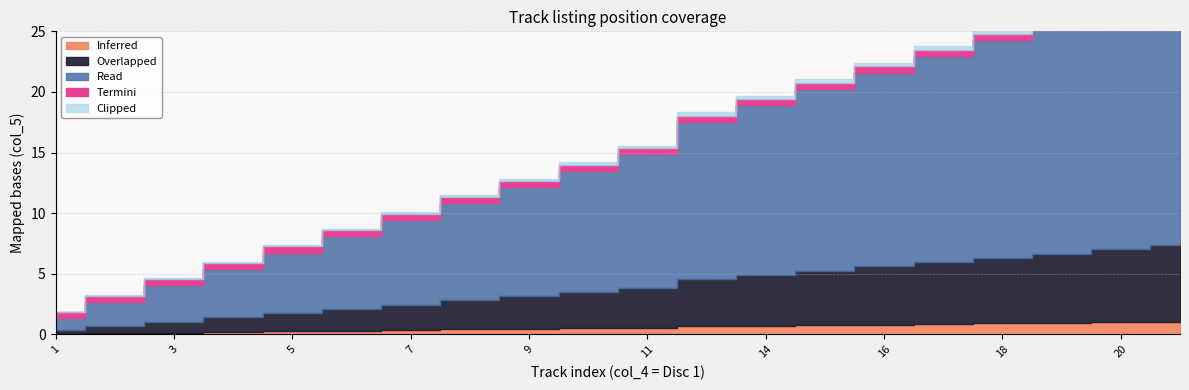

What is the change in value from 1 to 1?

+14